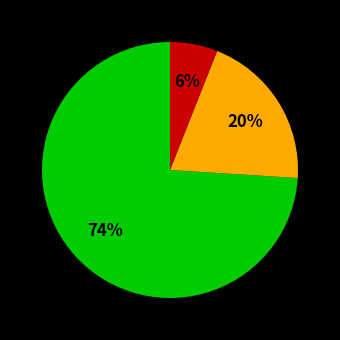

Is there a majority slice in this chart?

Yes